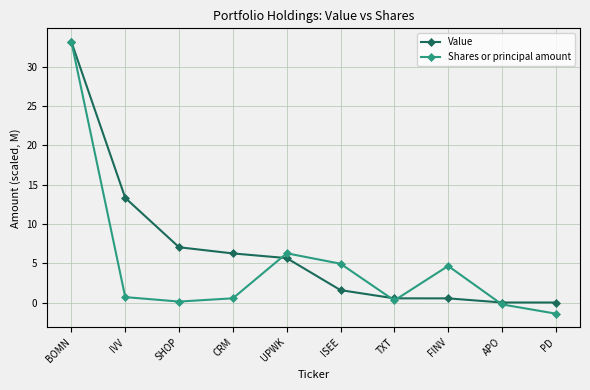

What is the difference between the Value values at APO and CRM?

6.2